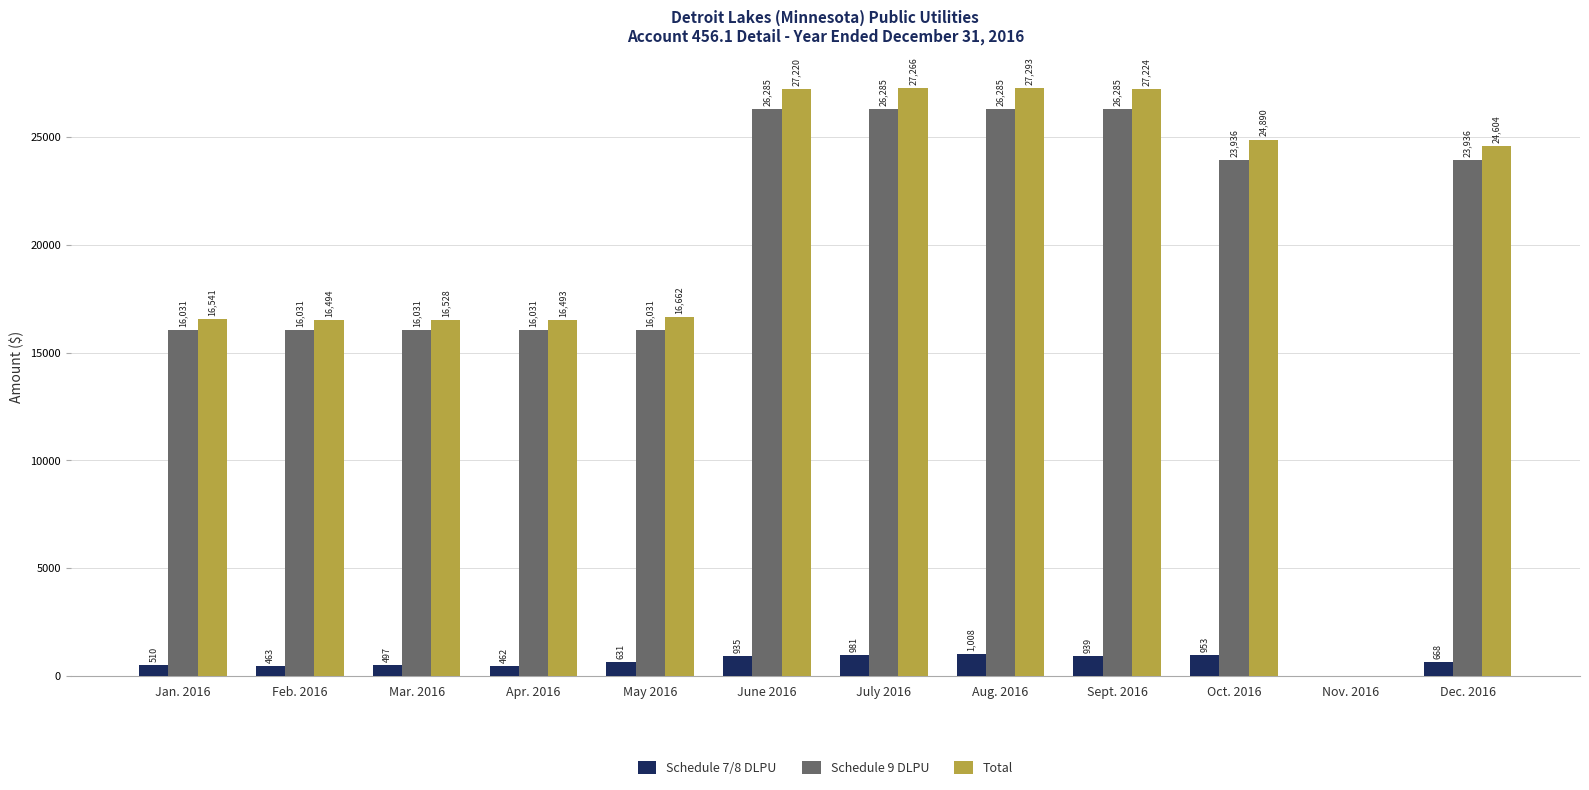

What is the total value across all series at Jan. 2016?

33082.3